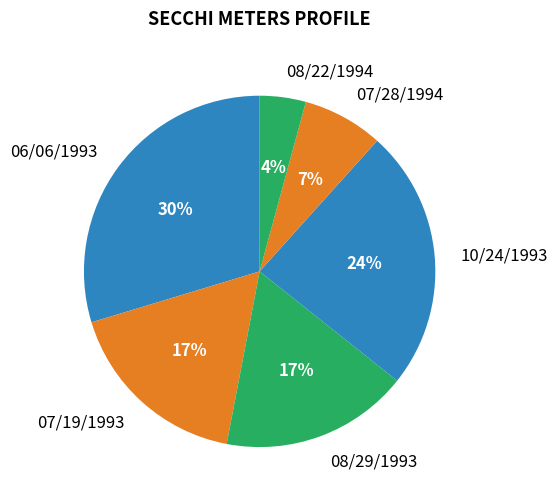

Which category has the smallest portion of the pie?

08/22/1994